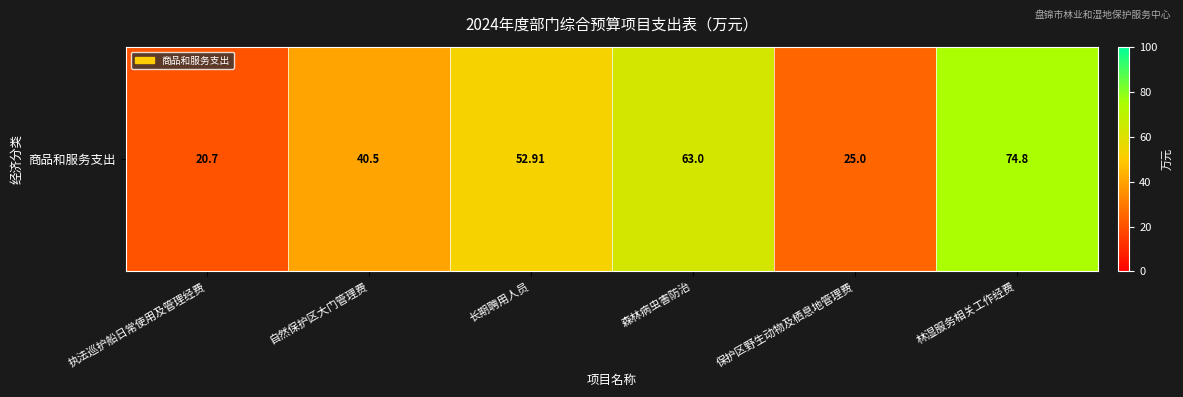

Rank the categories by value from highest to lowest.

林湿服务相关工作经费, 森林病虫害防治, 长期聘用人员, 自然保护区大门管理费, 保护区野生动物及栖息地管理费, 执法巡护船日常使用及管理经费